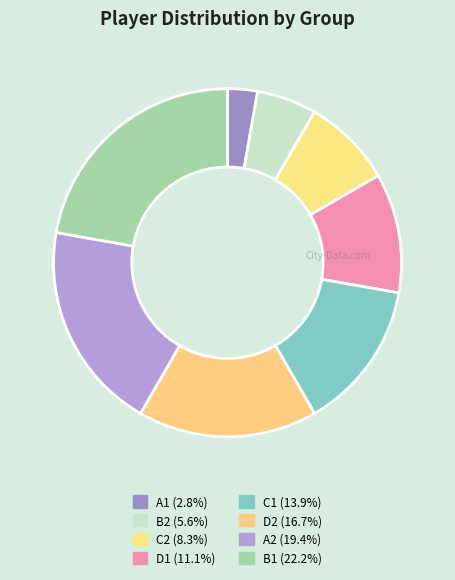

What percentage is the B1 slice, to the nearest percent?

22%